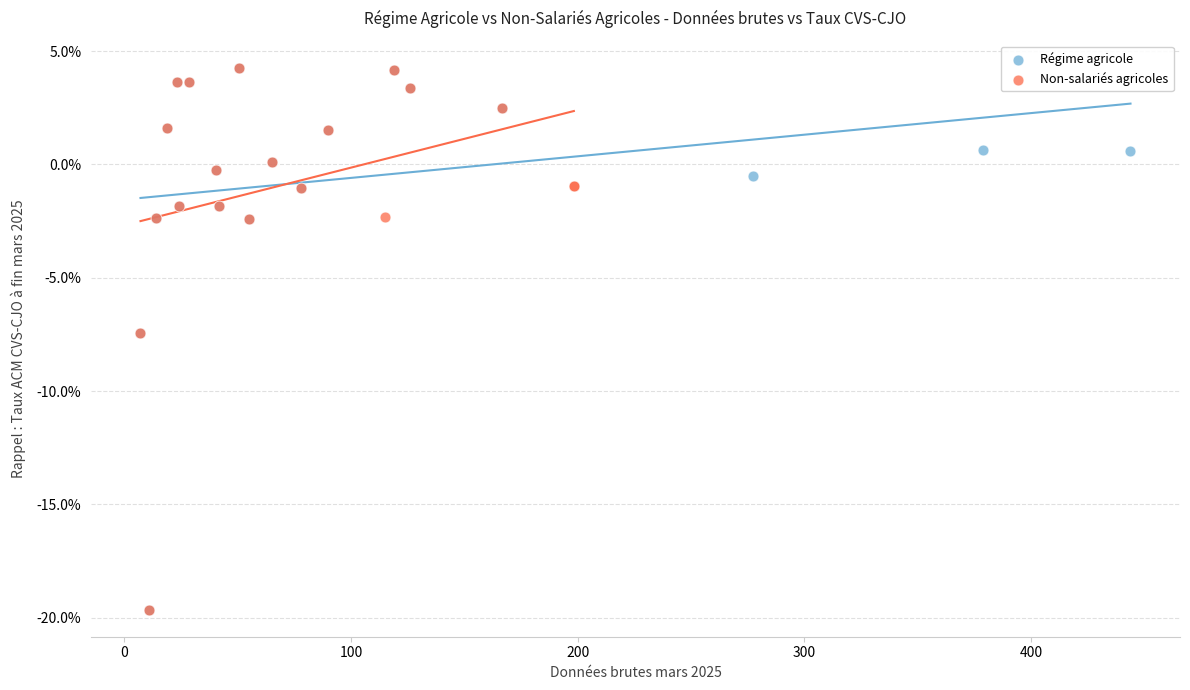

What are all the series names shown in the legend?

Régime agricole, Non-salariés agricoles